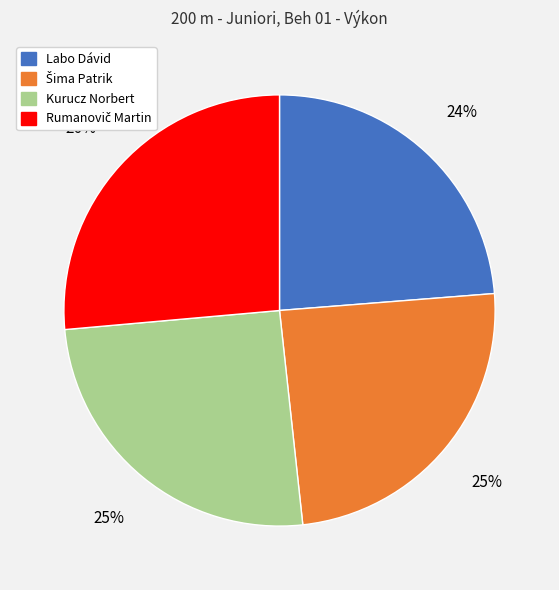

Which category has the smallest portion of the pie?

Labo Dávid